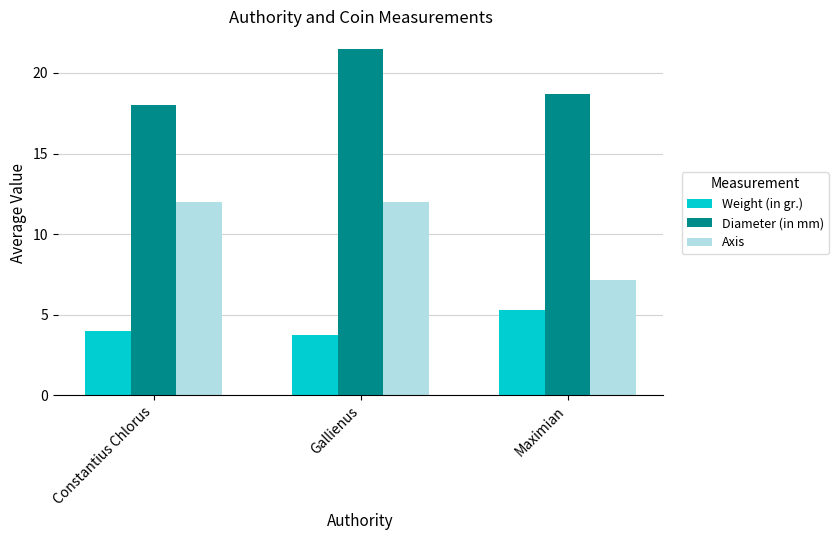

How many series are shown in this chart?

3